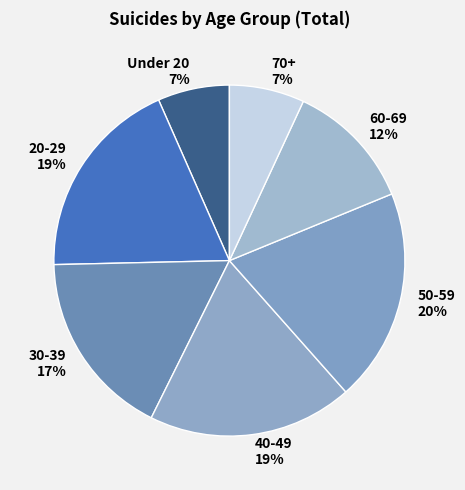

Is the sum of 60-69 12% and 40-49 19% greater than half?

No